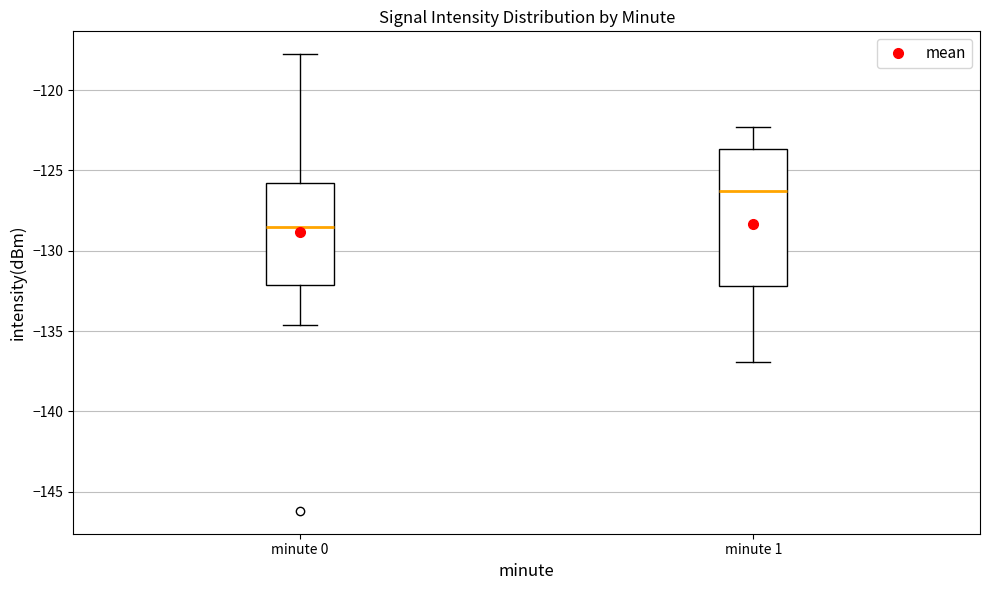

Which box's median line is the lowest?

minute 0